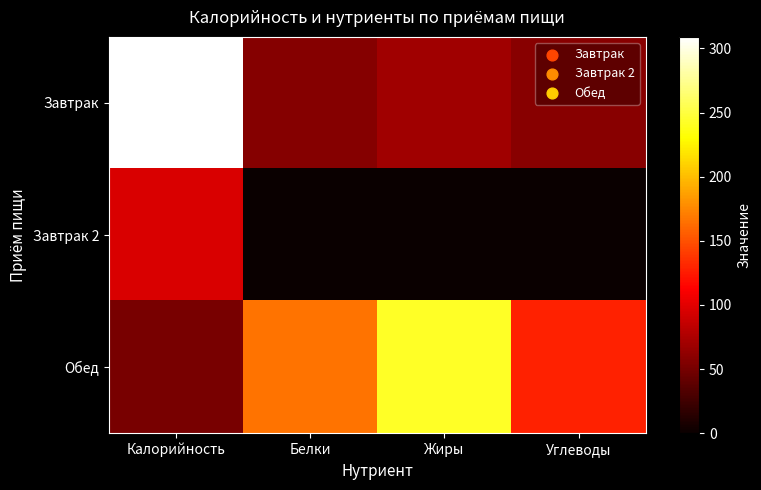

Rank the series by their maximum value, from lowest to highest.

Завтрак 2, Обед, Завтрак